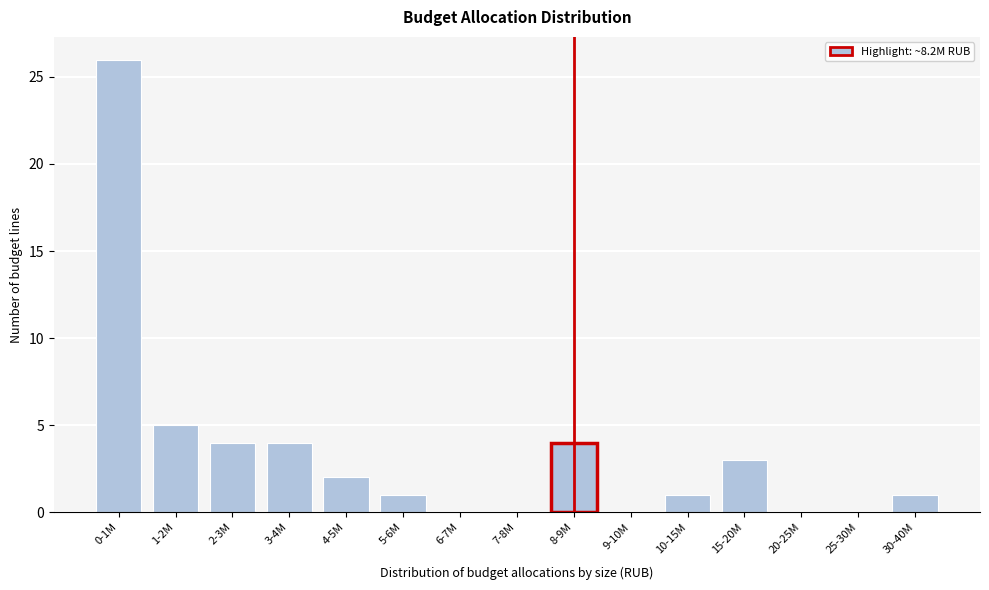

Reading left to right, extract all data points from this chart.

0-1M=26	1-2M=5	2-3M=4	3-4M=4	4-5M=2	5-6M=1	6-7M=0	7-8M=0	8-9M=4	9-10M=0	10-15M=1	15-20M=3	20-25M=0	25-30M=0	30-40M=1